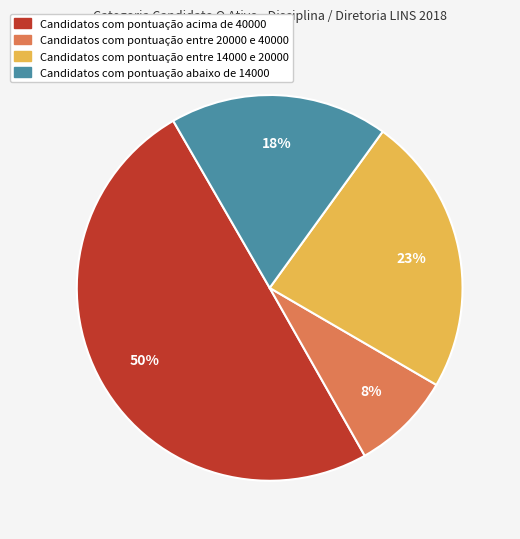

To the nearest percent, what is the average slice percentage?

25%